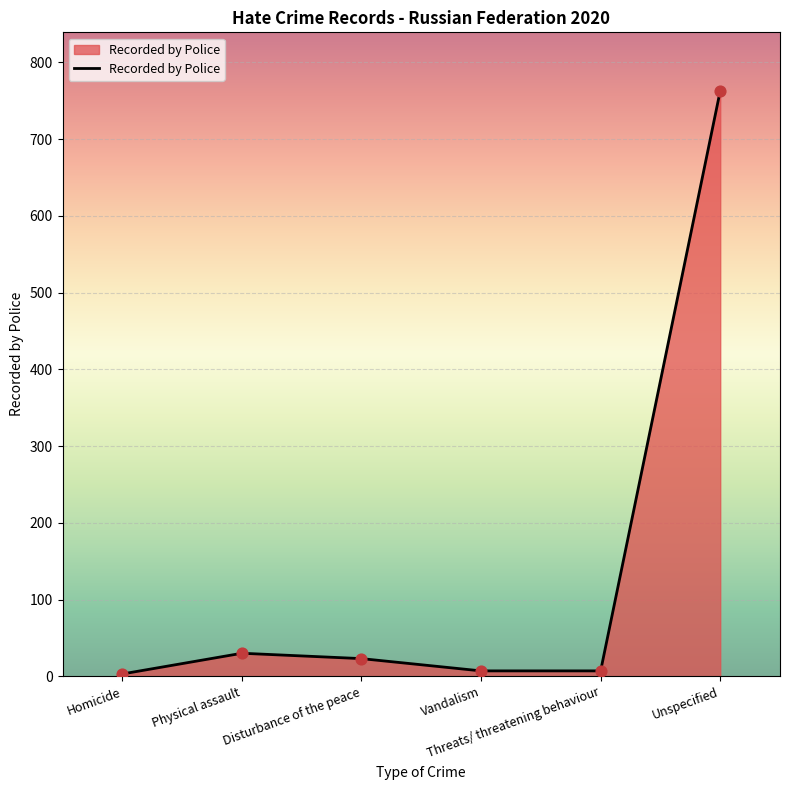

Approximately how many times larger is the value at Unspecified compared to Physical assault?

25.4